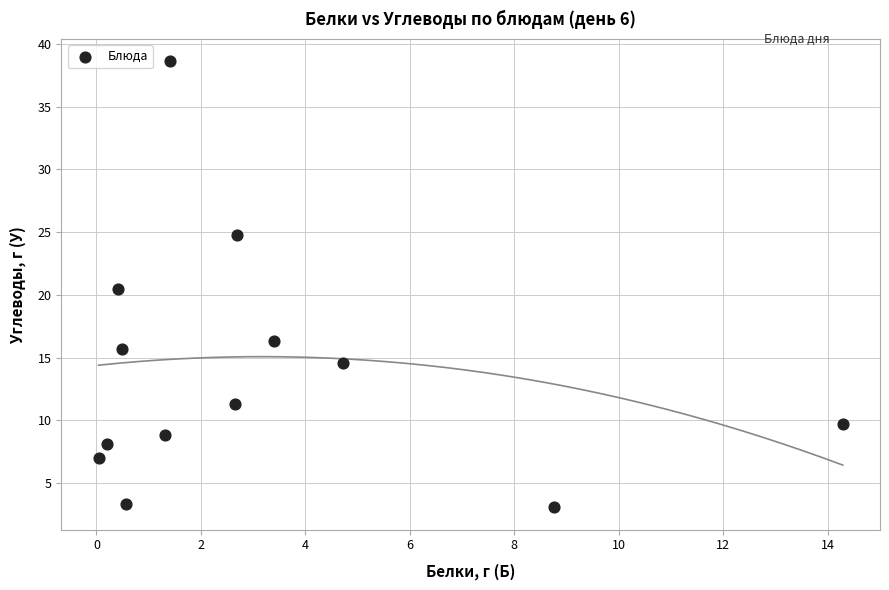

What is the range of Y values (max minus min)?

35.5